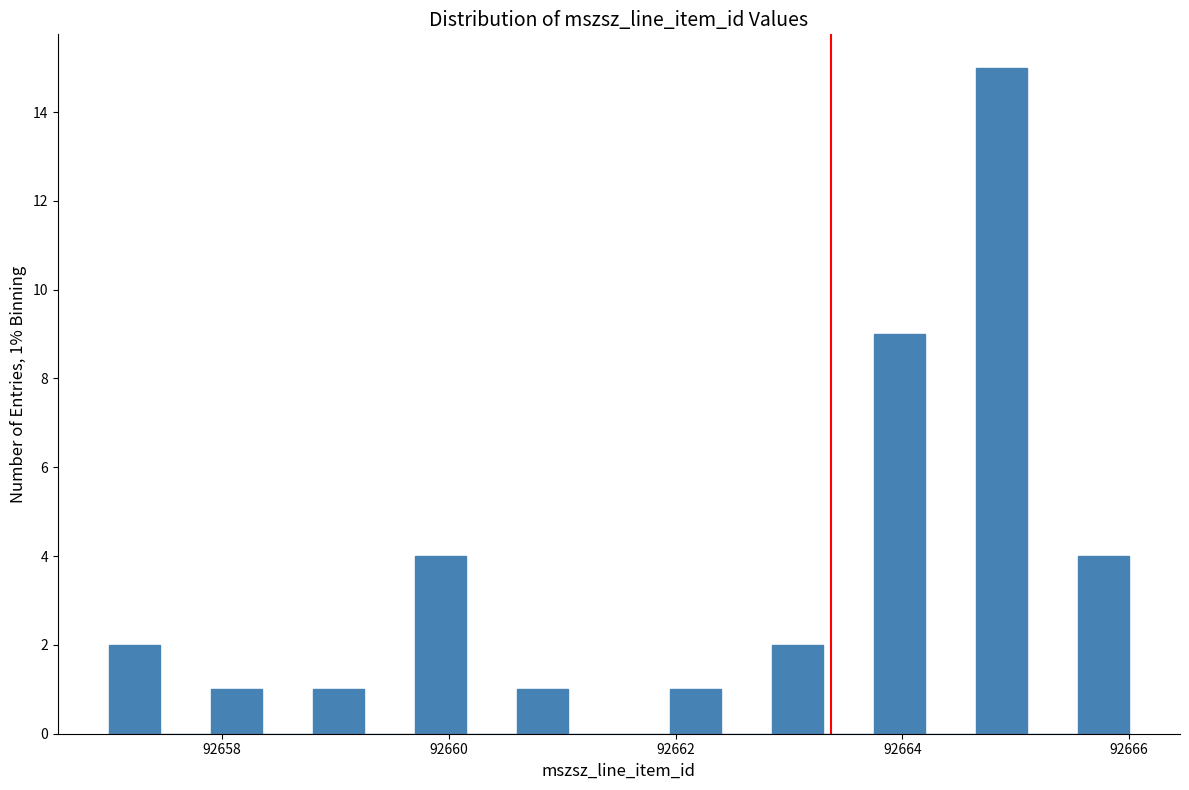

Read against the x-axis, roughly where is the centre of the tallest bar?

92664.8